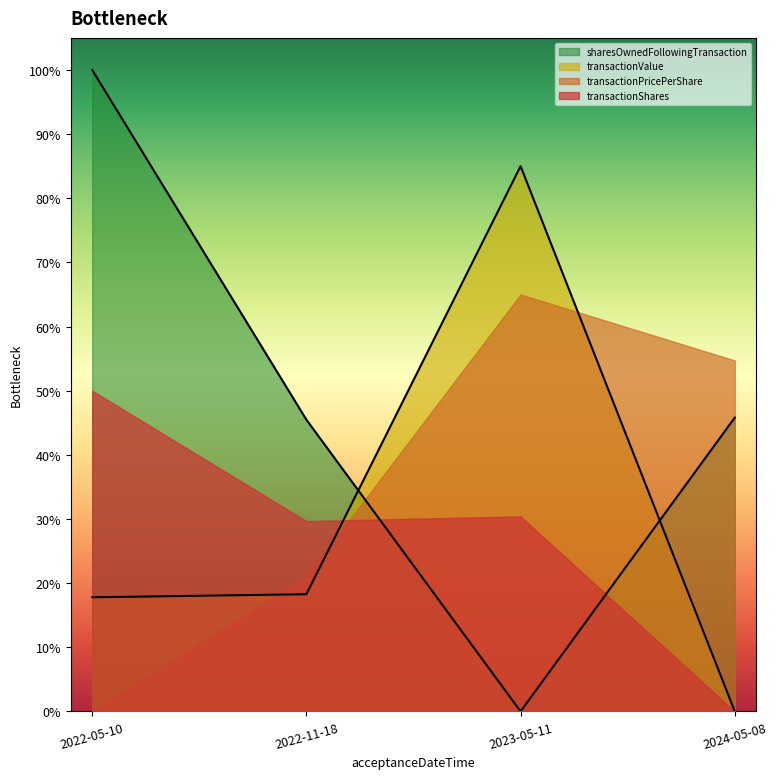

What are all the series names shown in the legend?

sharesOwnedFollowingTransaction, transactionValue, transactionPricePerShare, transactionShares